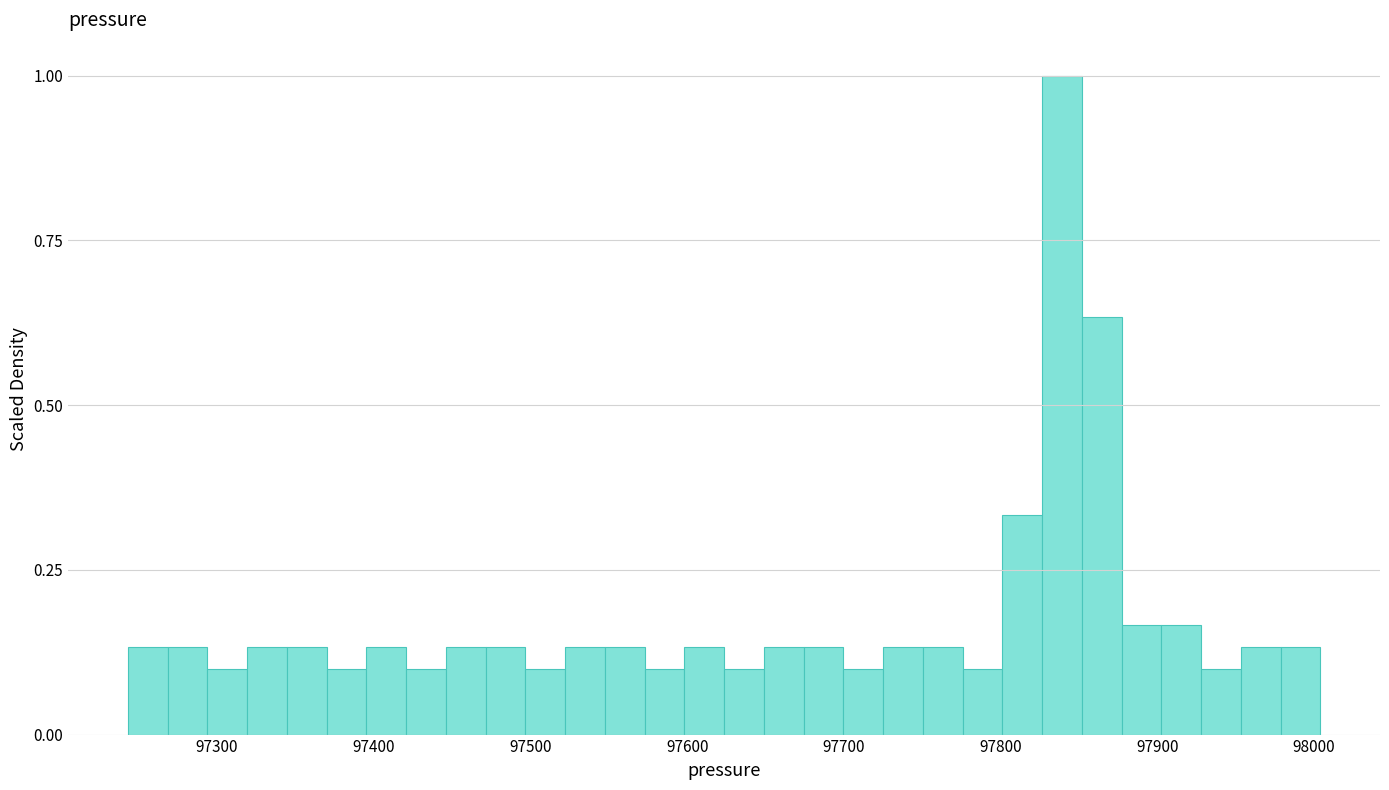

Read against the x-axis, roughly where is the centre of the tallest bar?

97840